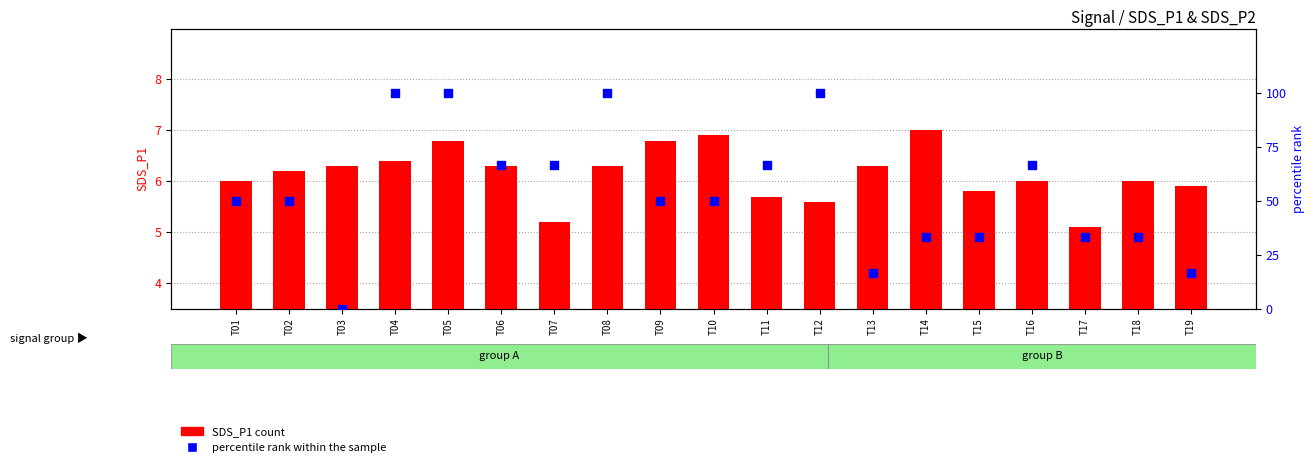

Which series has the largest total across all categories?

percentile rank within the sample